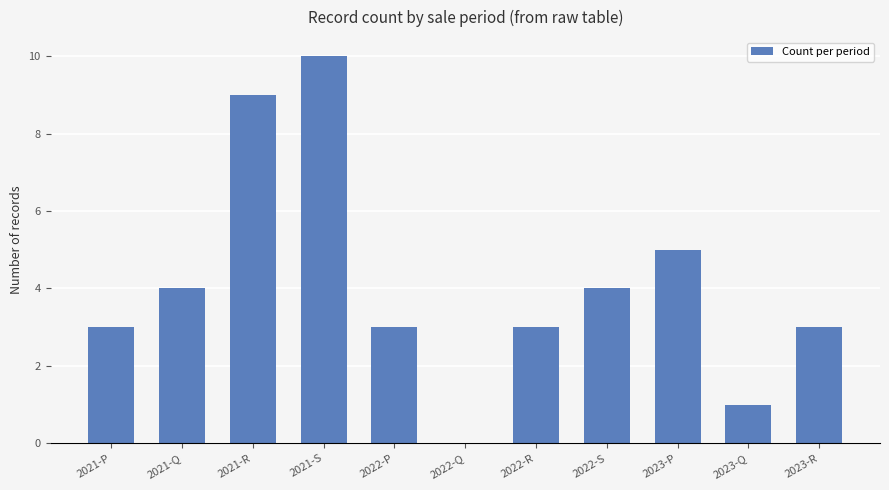

How many values are above zero?

10